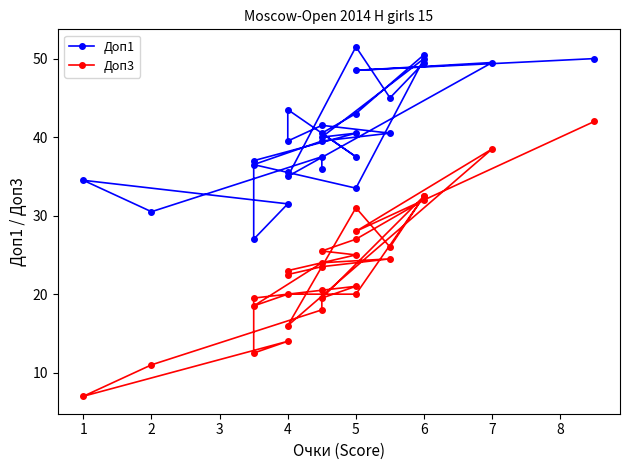

Between 1 and 8, which is larger?

1